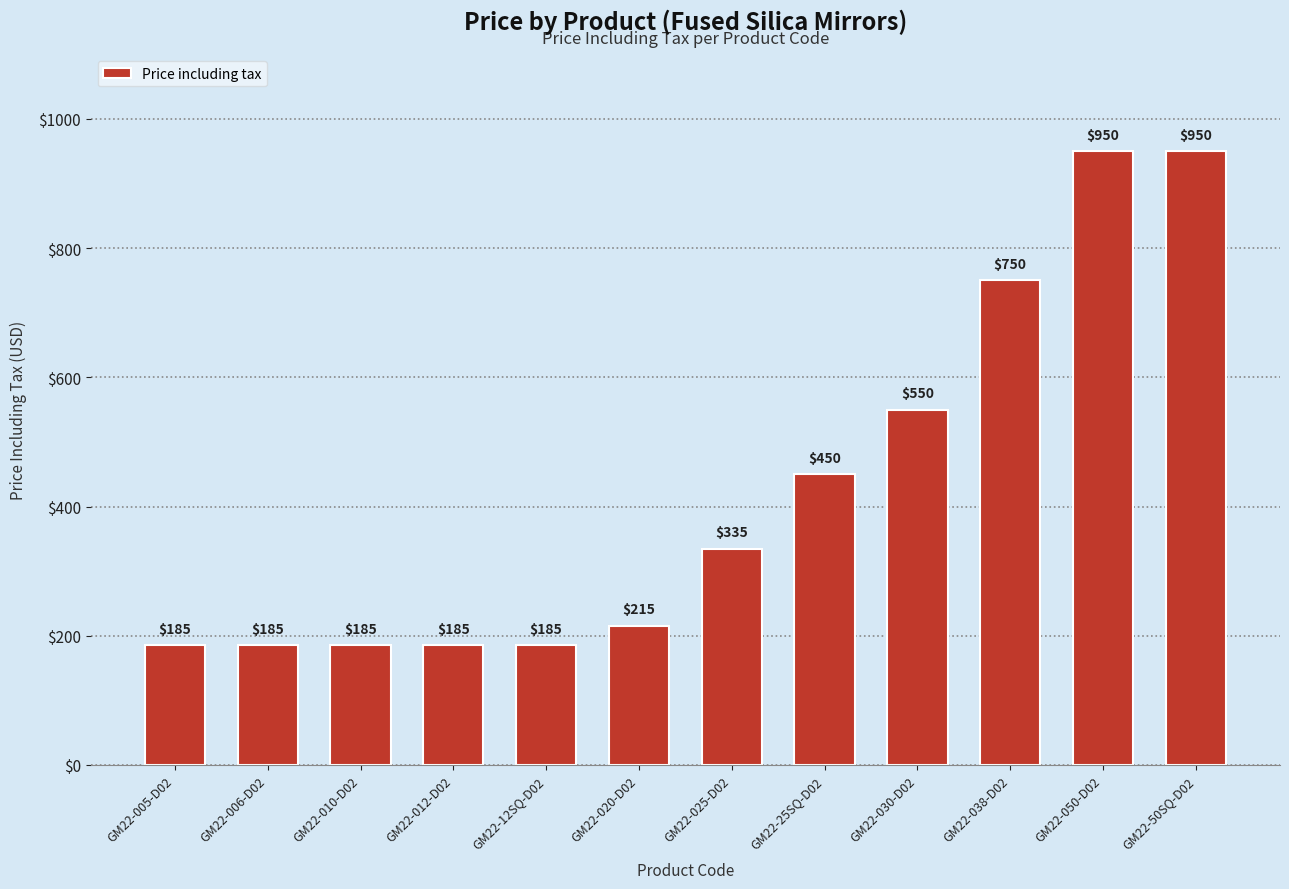

Reading left to right, extract all data points from this chart.

GM22-005-D02=185	GM22-006-D02=185	GM22-010-D02=185	GM22-012-D02=185	GM22-12SQ-D02=185	GM22-020-D02=215	GM22-025-D02=335	GM22-25SQ-D02=450	GM22-030-D02=550	GM22-038-D02=750	GM22-050-D02=950	GM22-50SQ-D02=950